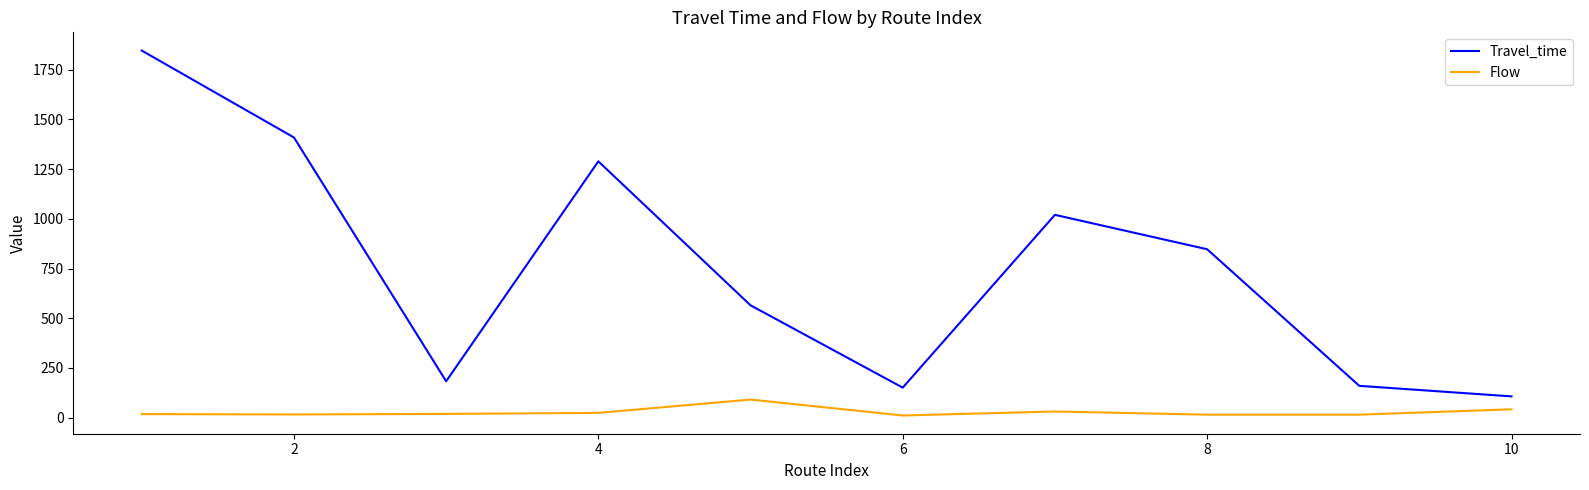

Which series has the largest total across all categories?

Travel_time